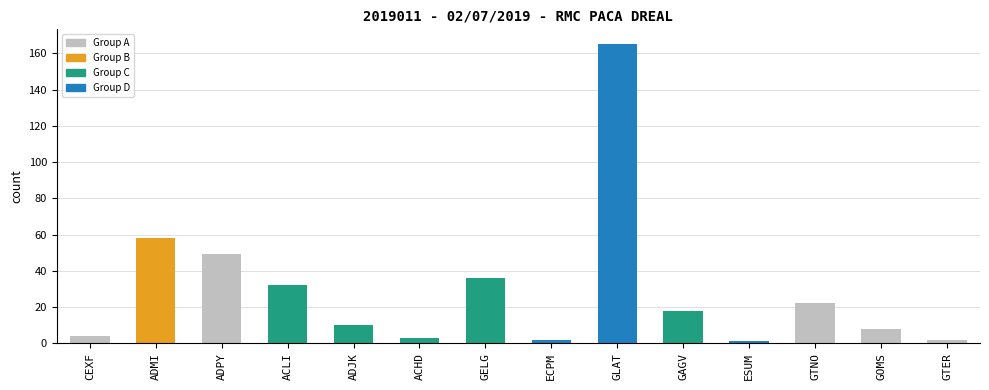

Reading left to right, extract all data points from this chart.

CEXF=4	ADMI=58	ADPY=49	ACLI=32	ADJK=10	ACHD=3	GELG=36	ECPM=2	GLAT=165	GAGV=18	ESUM=1	GTNO=22	GOMS=8	GTER=2